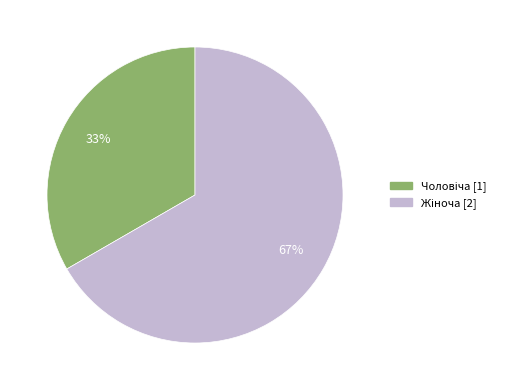

To the nearest percent, what is the average slice percentage?

50%